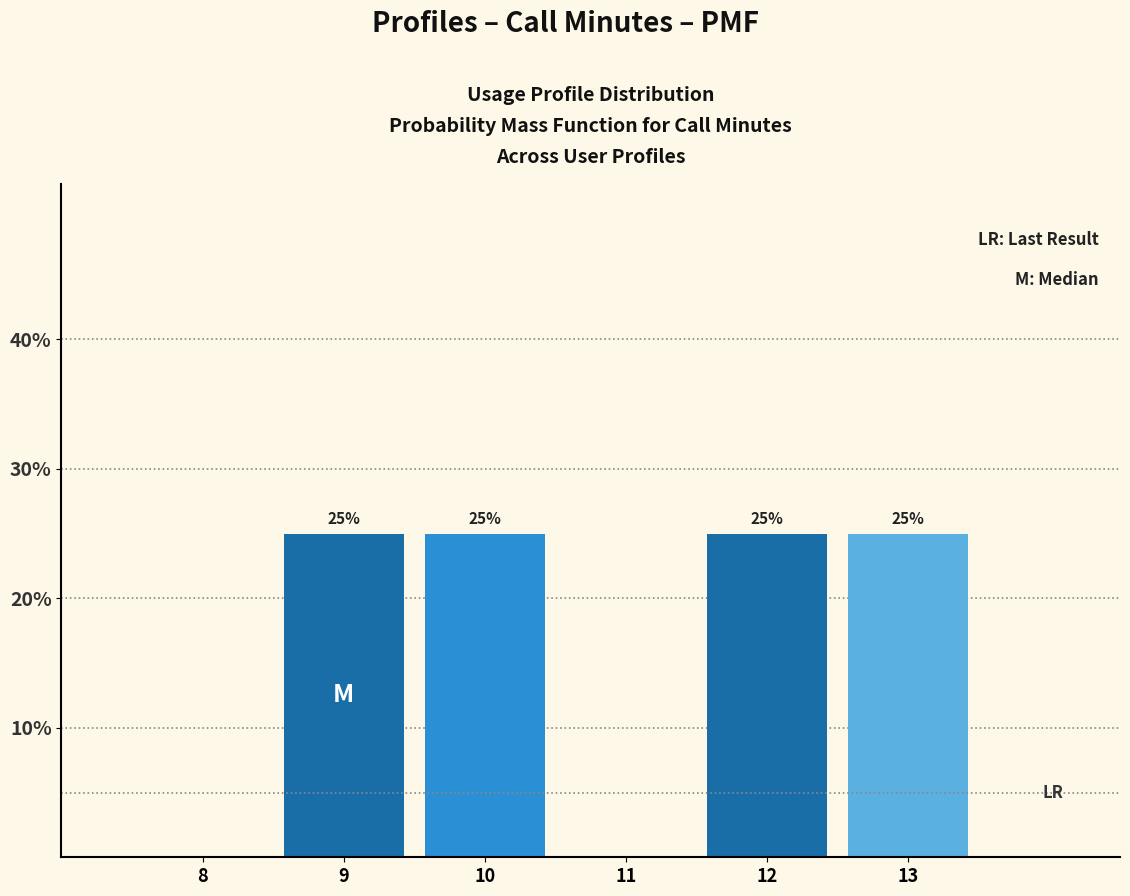

Reading right to left, extract all data points from this chart.

13=25	12=25	11=0	10=25	9=25	8=0